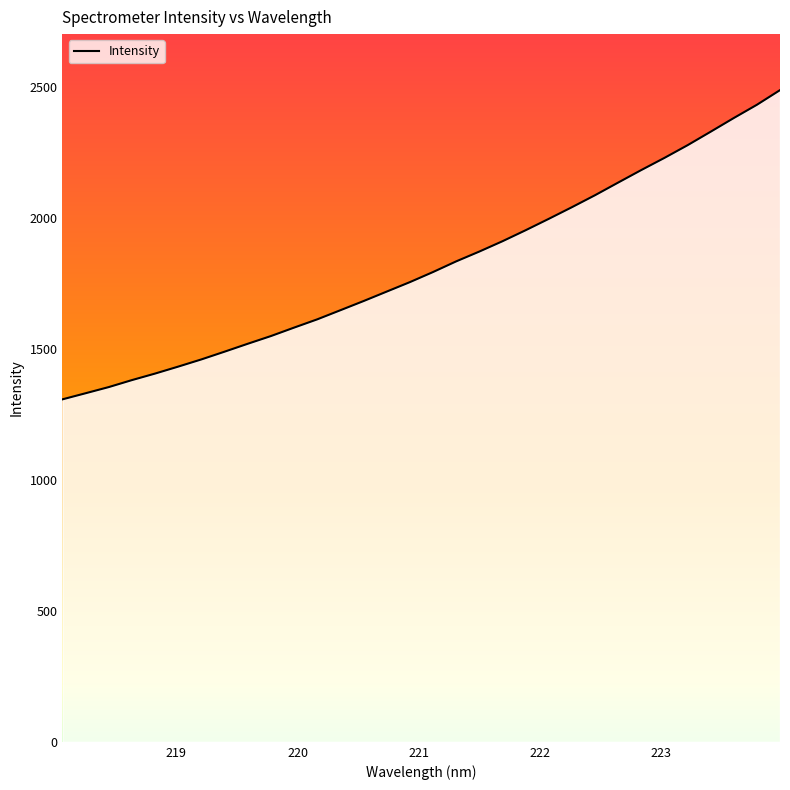

What is the maximum value shown in the chart?

2486.3